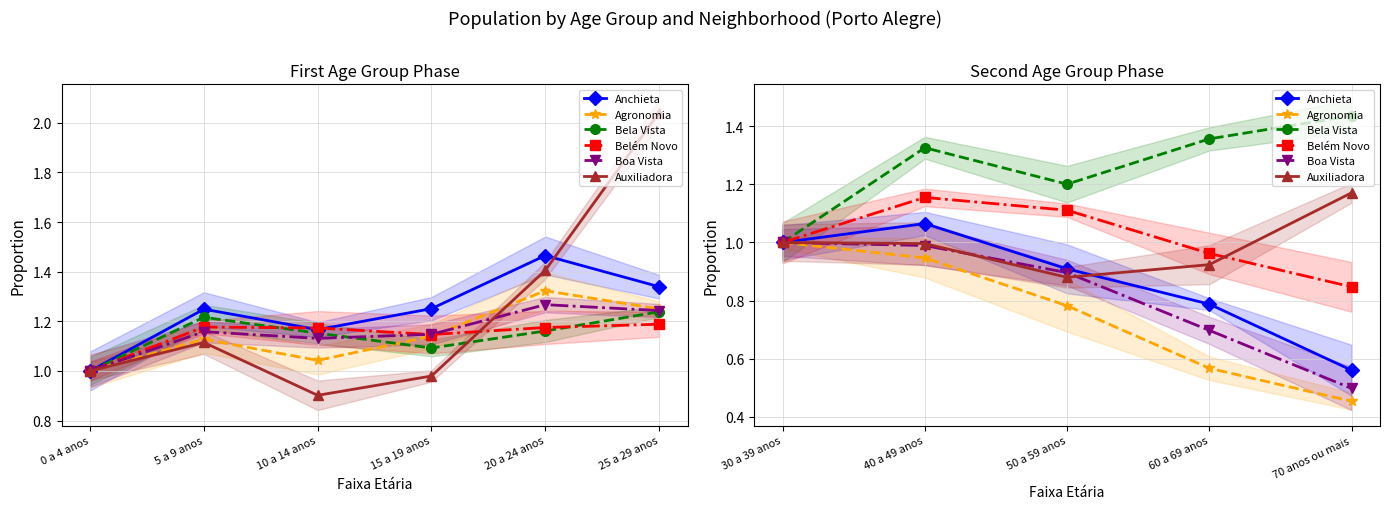

Which series has the largest total across all categories?

Bela Vista